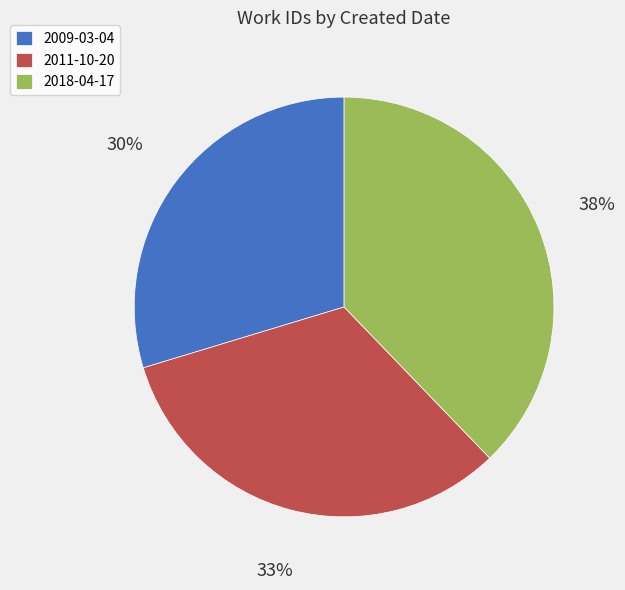

Which slice is the smallest?

2009-03-04